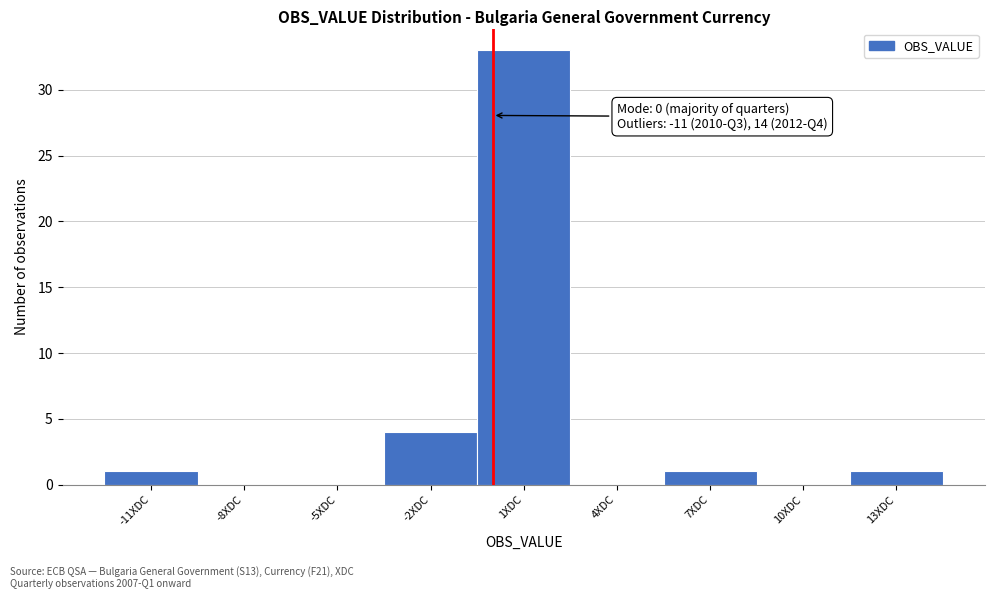

Over which range of the x-axis is the bar tallest?

-0.5 to 2.5